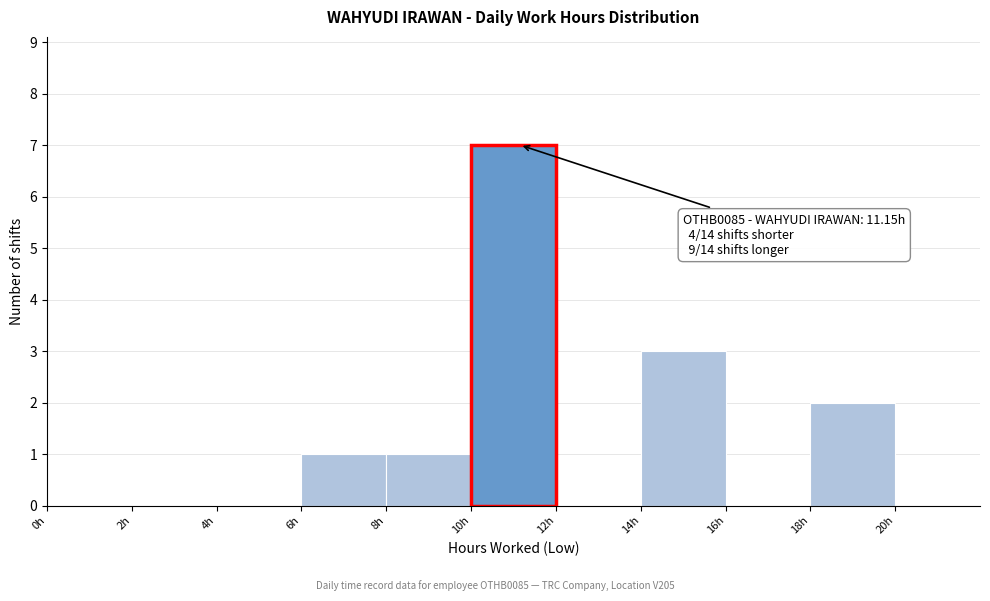

Over which range of the x-axis is the bar tallest?

10 to 12